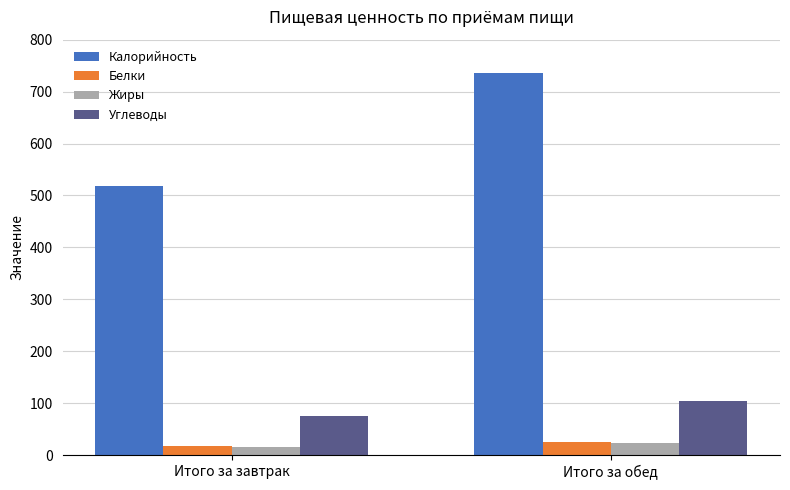

What is the value of the Калорийность bar at the 1st from the left?

517.9